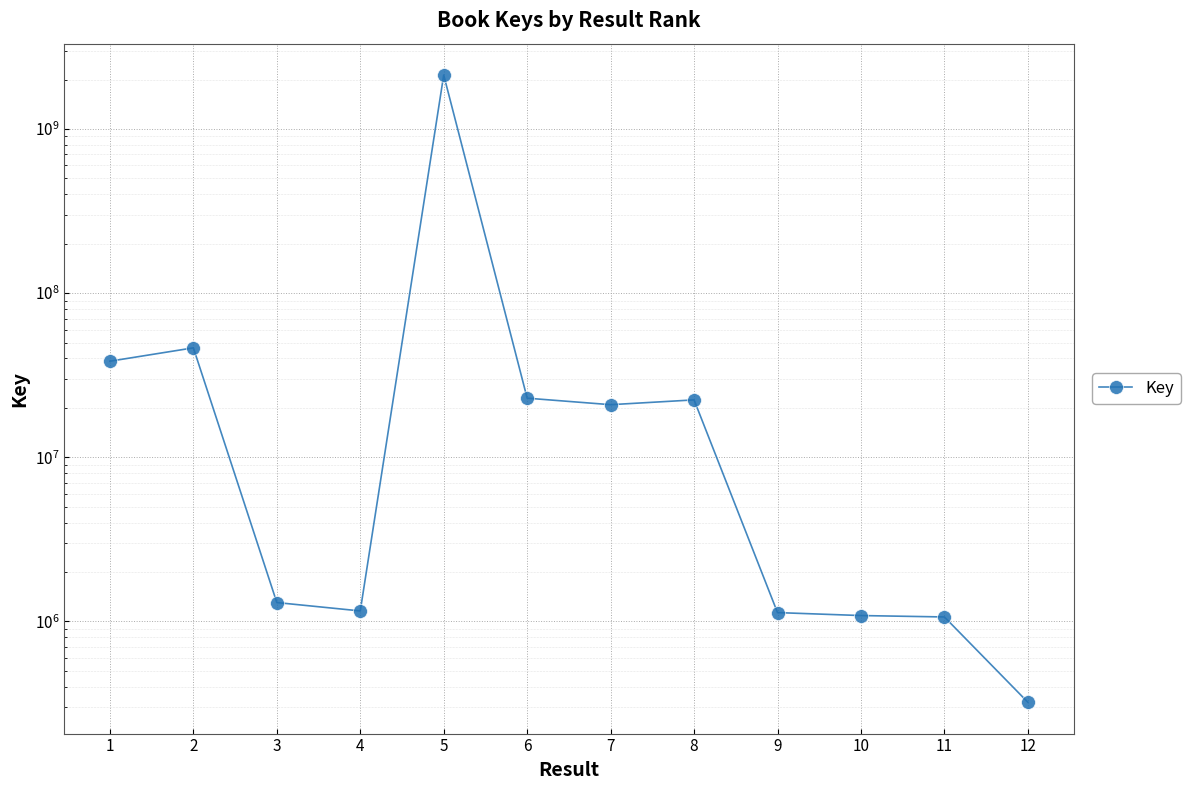

Rank the categories by value from highest to lowest.

5, 2, 1, 6, 8, 7, 3, 4, 9, 10, 11, 12